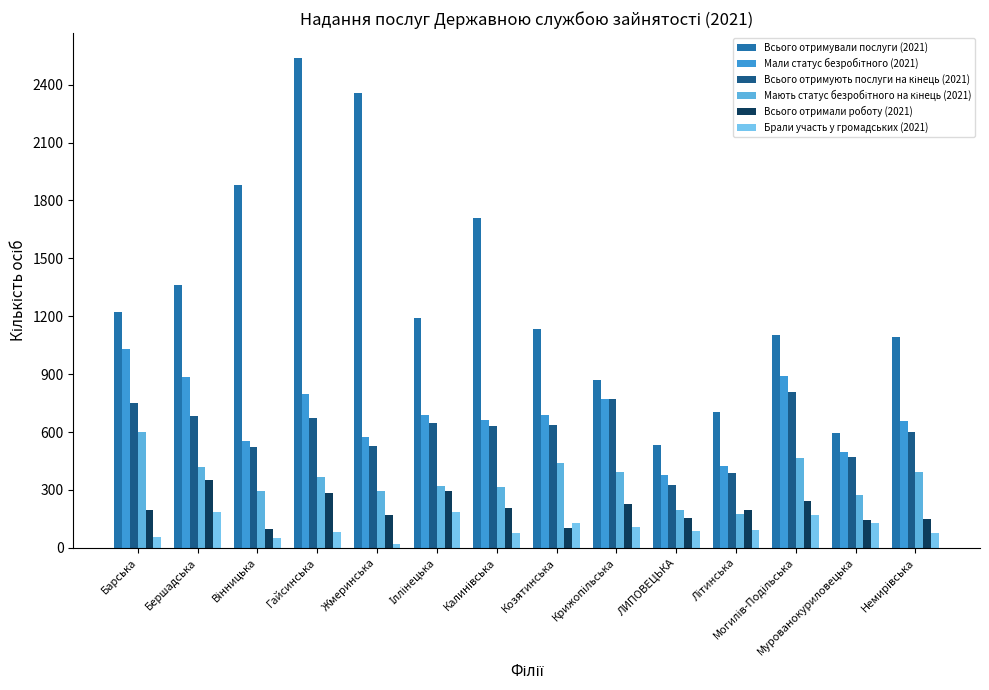

How many categories are shown in the chart?

14